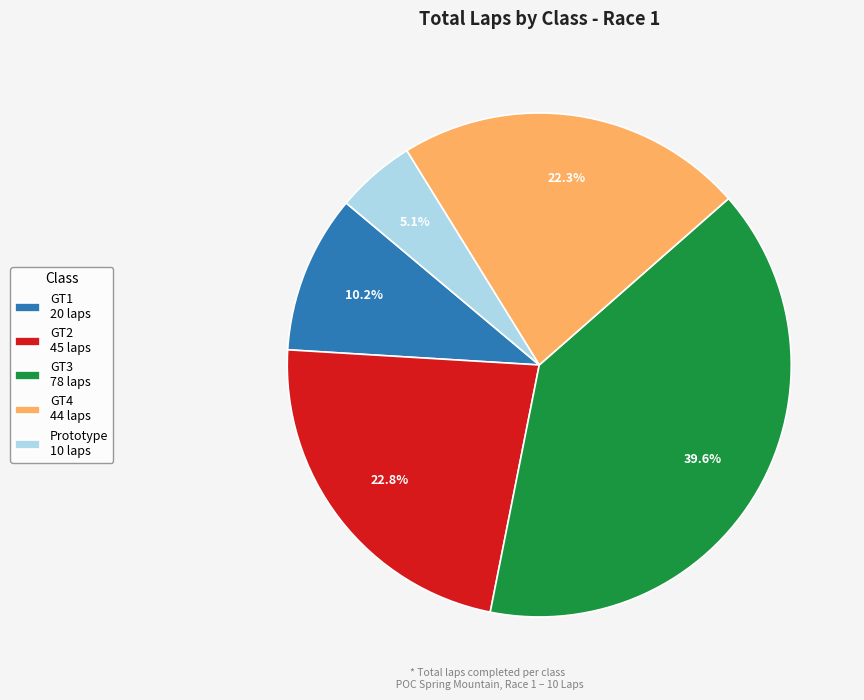

Is there a majority slice in this chart?

No